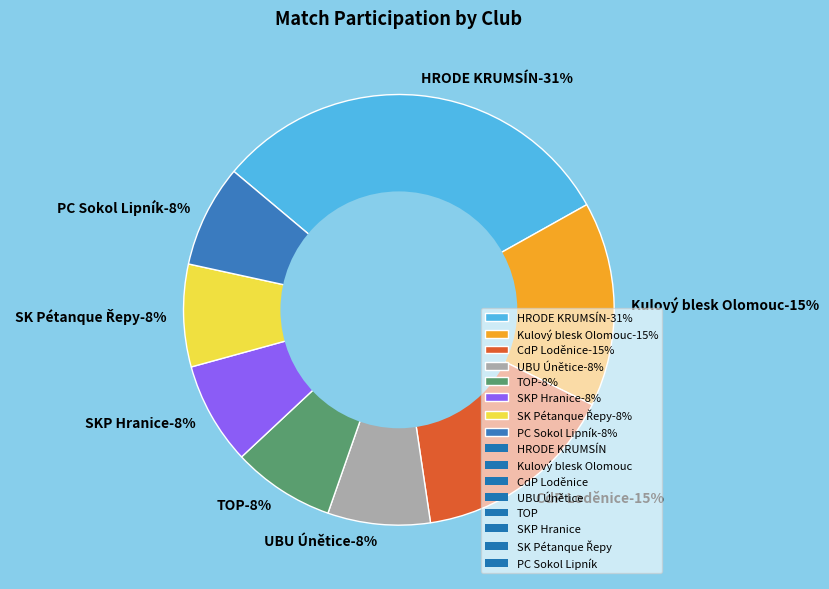

Is there any slice that represents more than half of the pie?

No